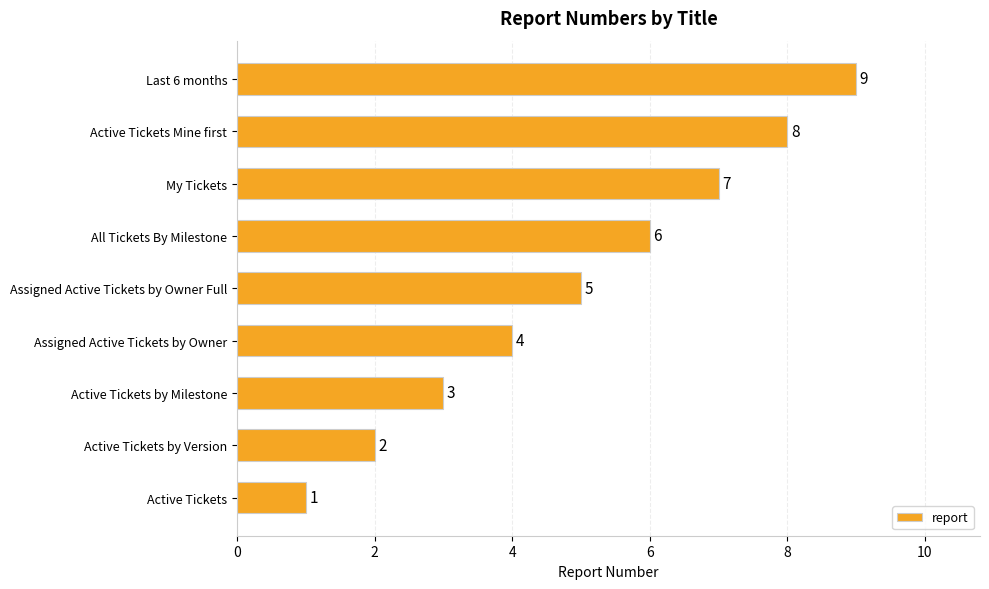

The chart shows a value of 7 at Assigned Active Tickets by Owner. True or false?

False